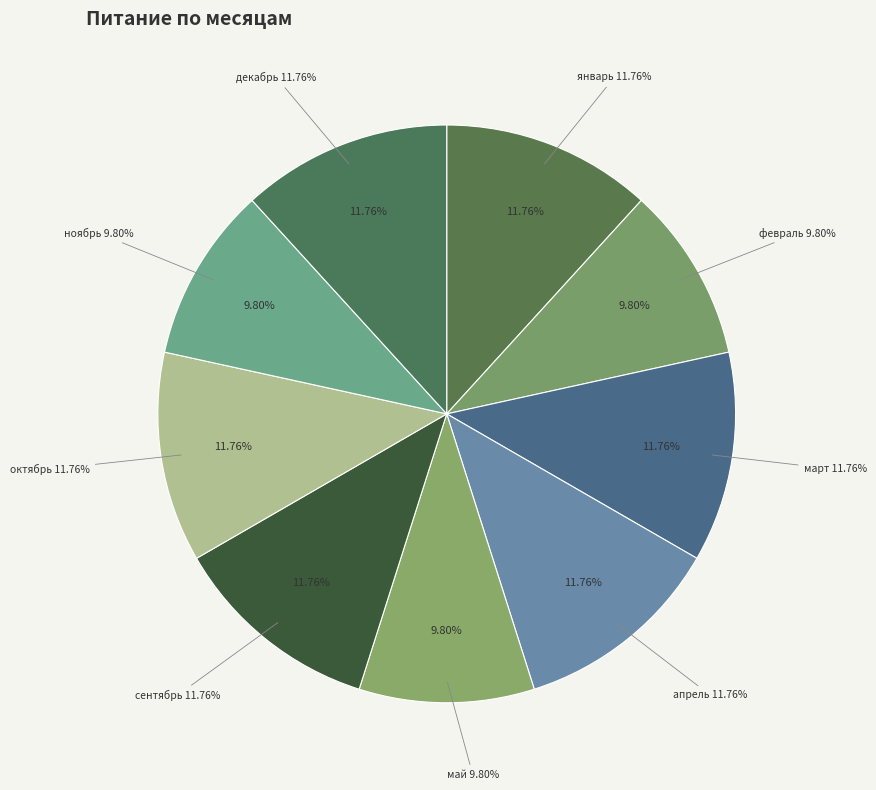

To the nearest percent, what is the difference between the largest and smallest slice percentages?

2%